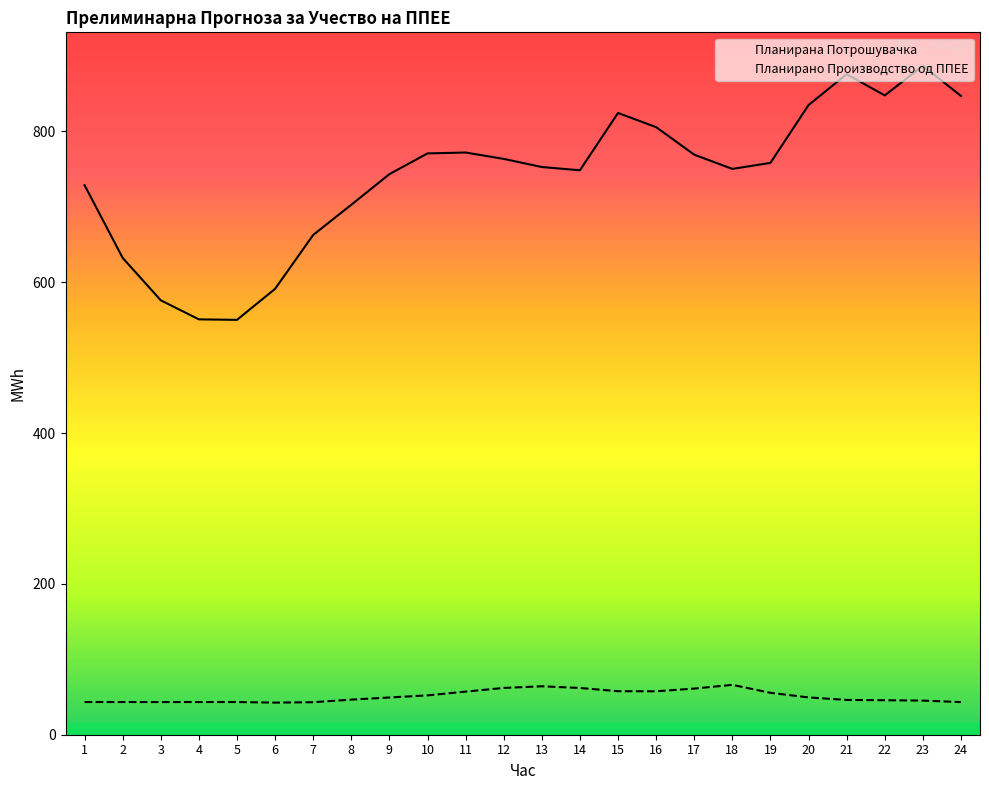

What is the difference between the maximum and minimum values in the Планирана Потрошувачка series?

336.9